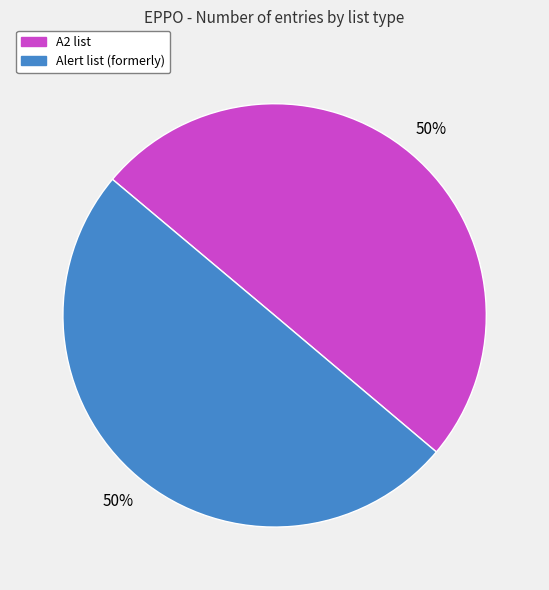

The A2 list slice represents 38% of the pie. True or false?

False